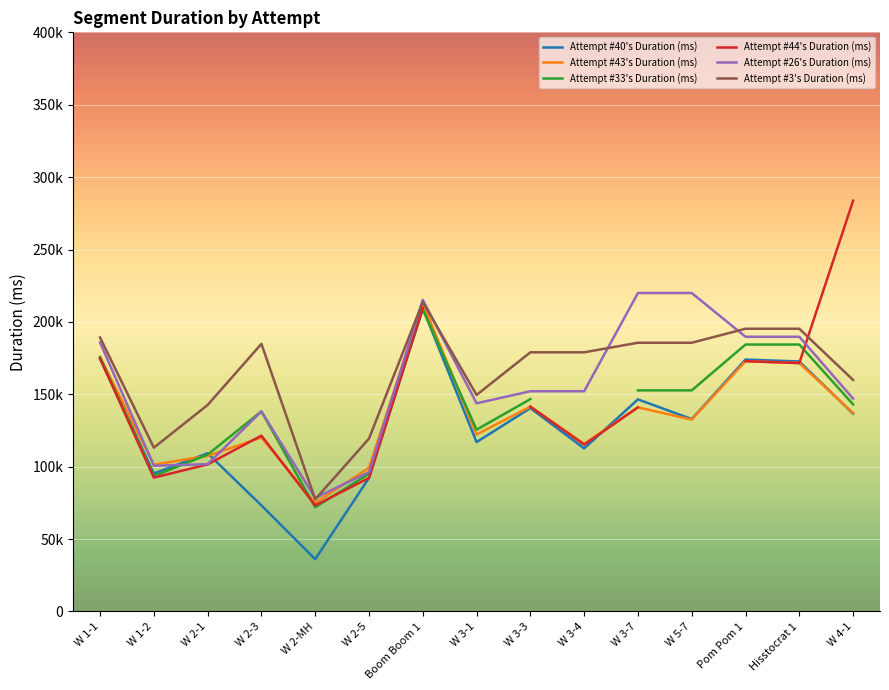

How many interior local valleys does the Attempt #44's Duration (ms) series have?

4